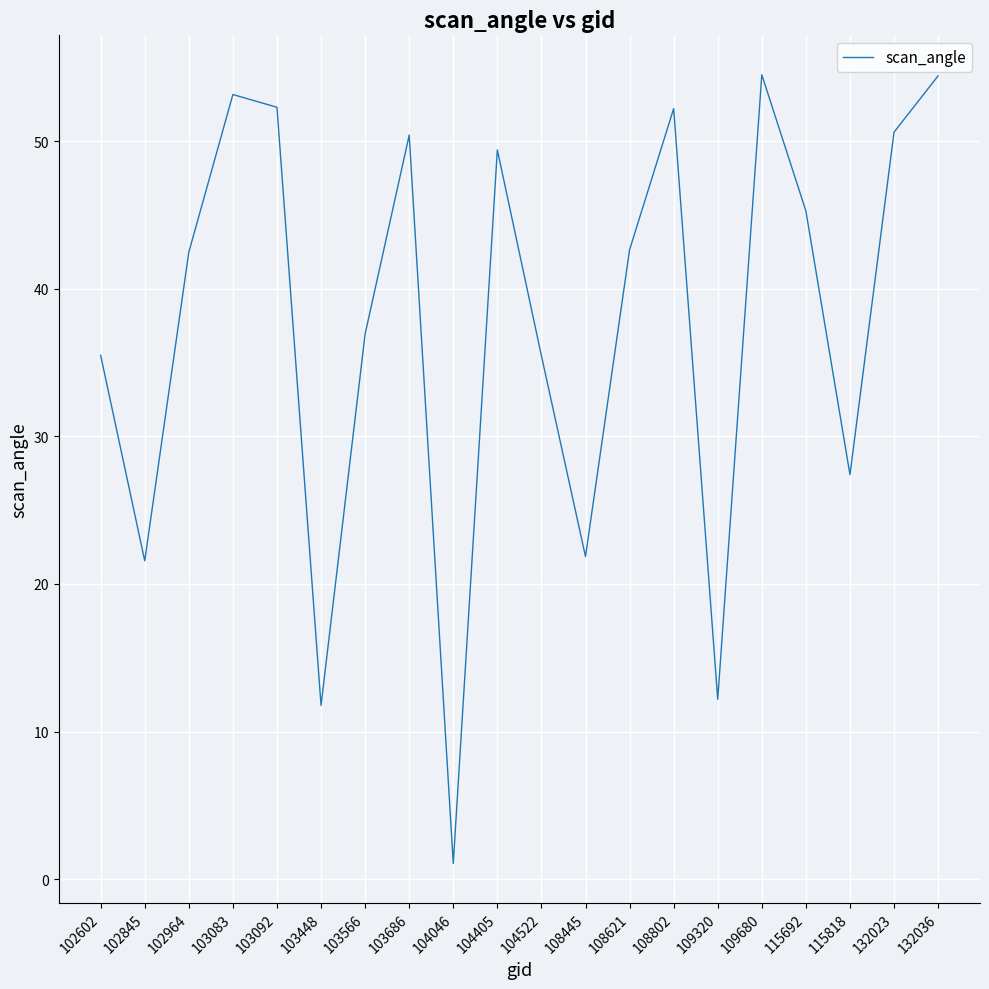

What is the minimum value shown in the chart?

1.1